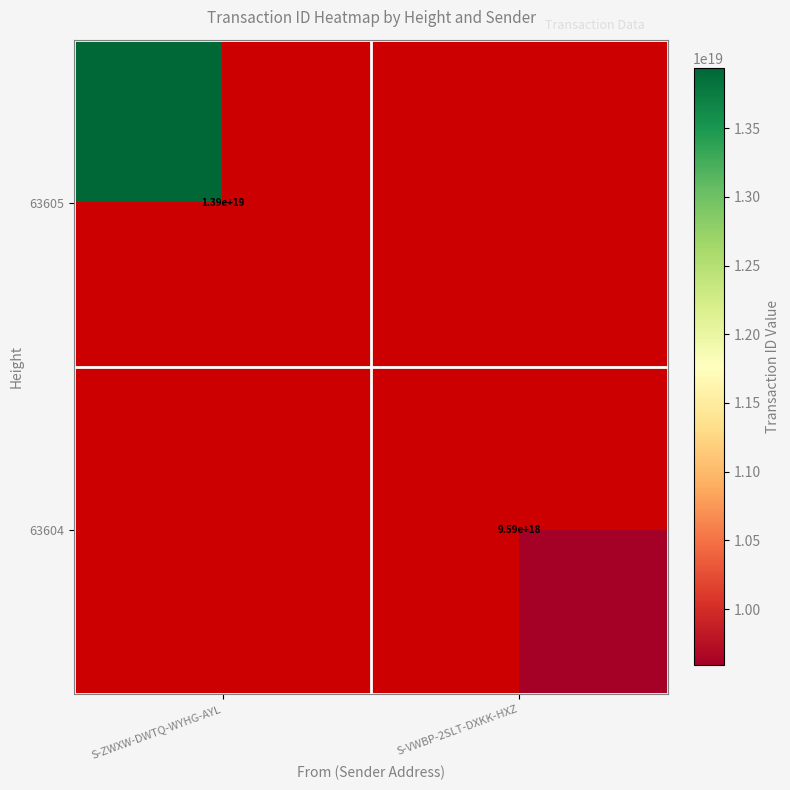

Count the number of data series in this chart.

2